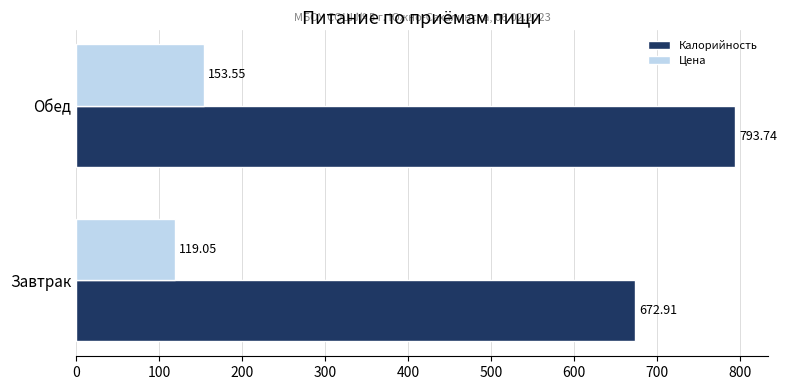

List the series in order of their peak value, lowest first.

Цена, Калорийность